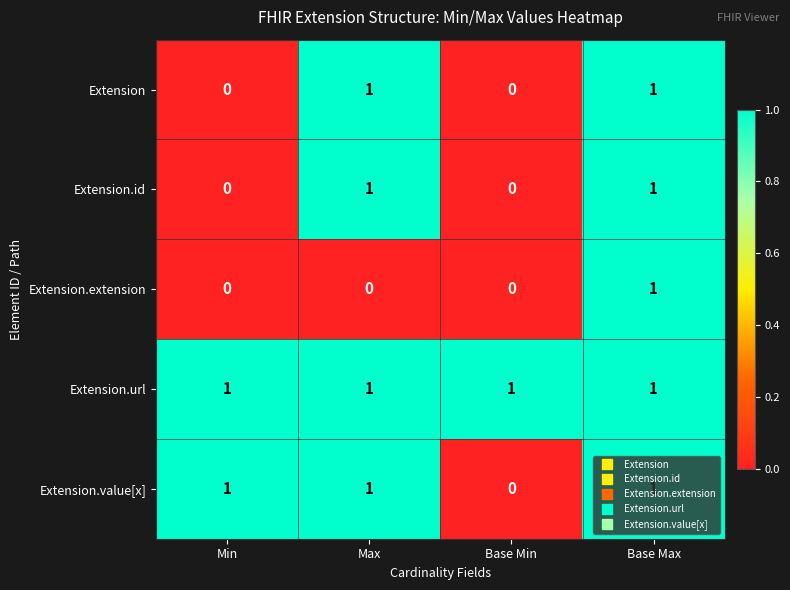

The value of Extension.extension at Min is 1. True or false?

False